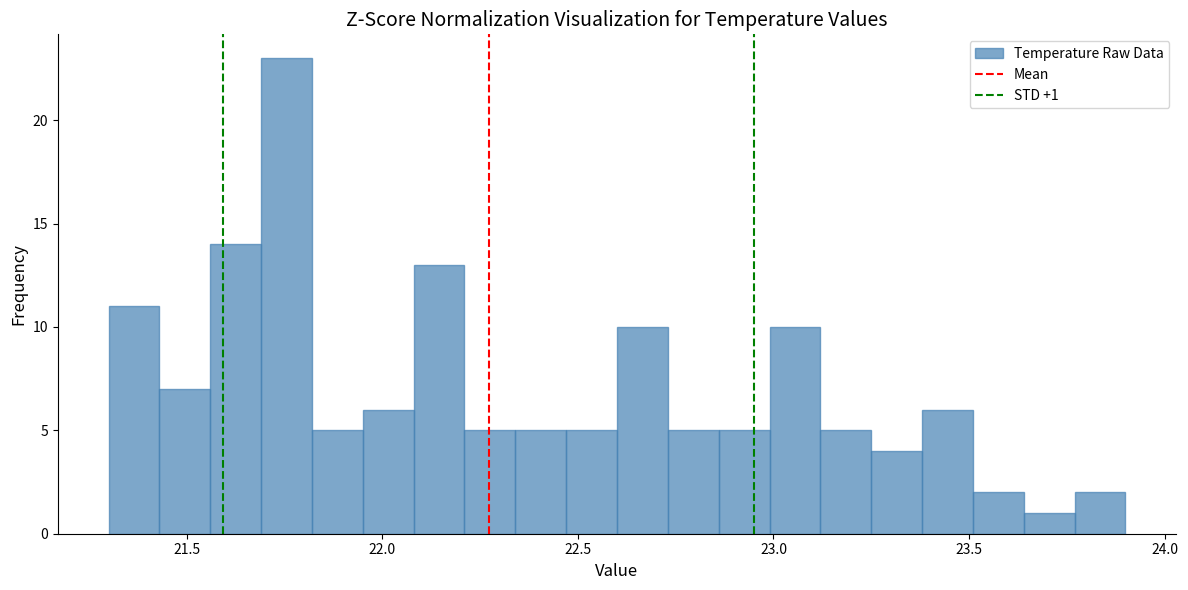

Read against the x-axis, roughly where is the centre of the tallest bar?

21.75